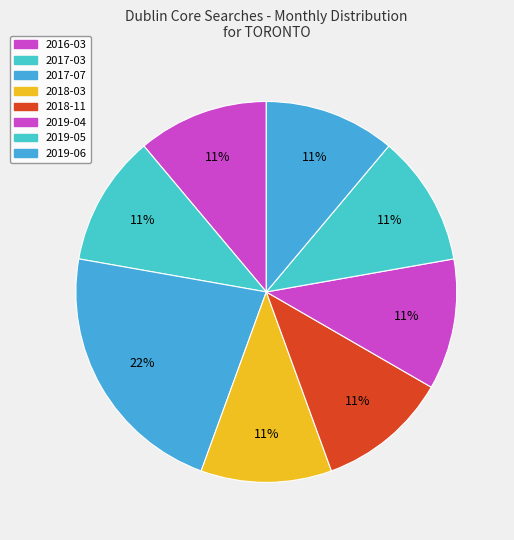

Is it true that 2017-03 is 11% of the pie?

True